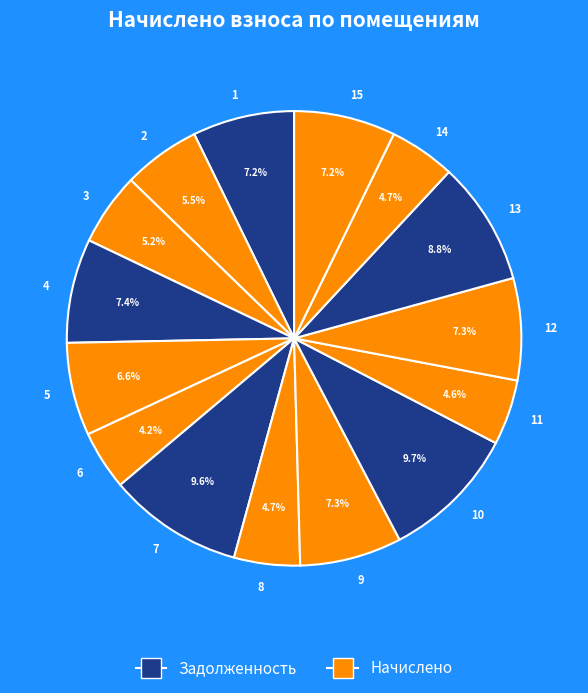

What portion of the pie excludes 12?

92.7%